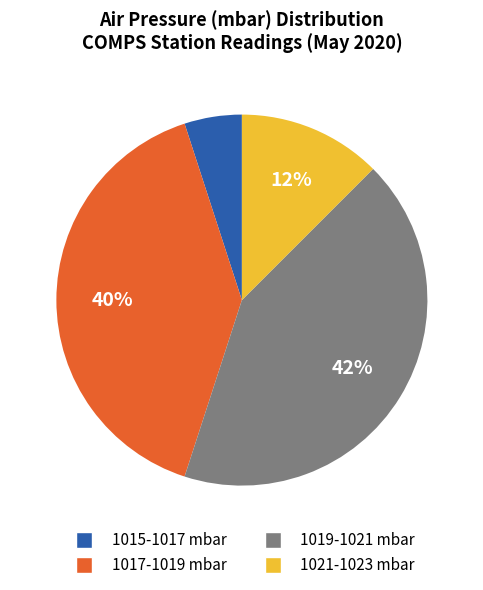

Does any single category account for the majority?

No